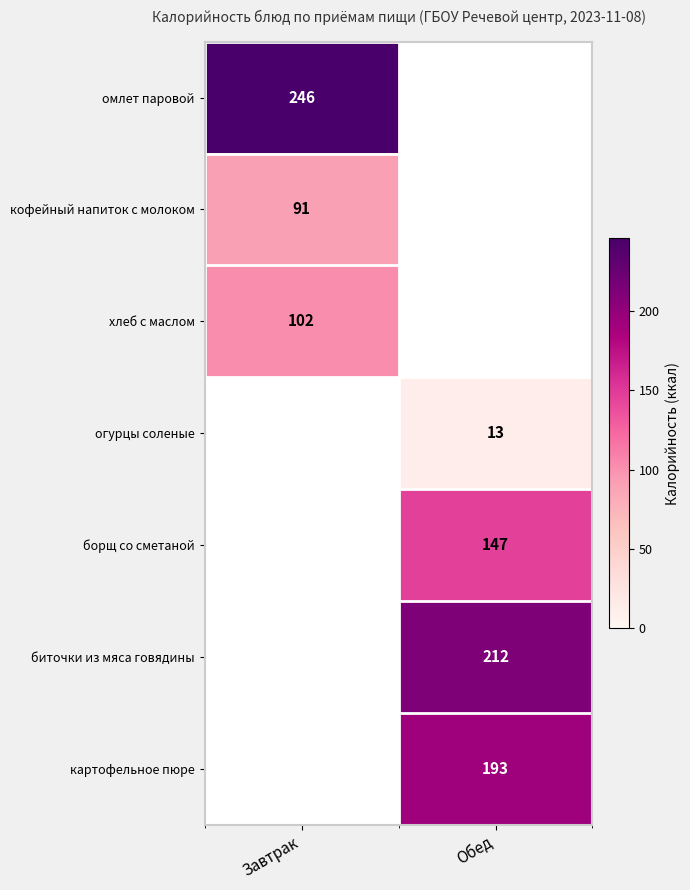

Is it true that борщ со сметаной equals 147 at Обед?

True